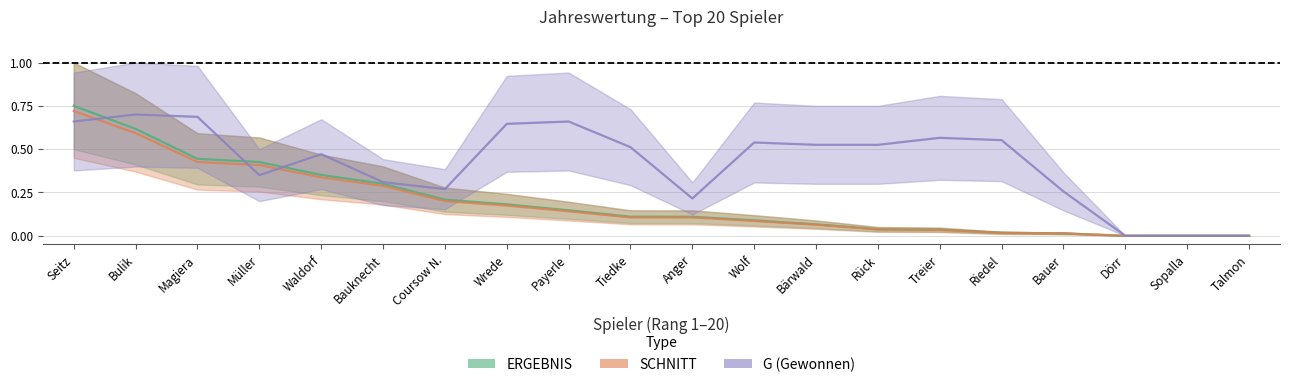

How many distinct data groups are displayed?

3